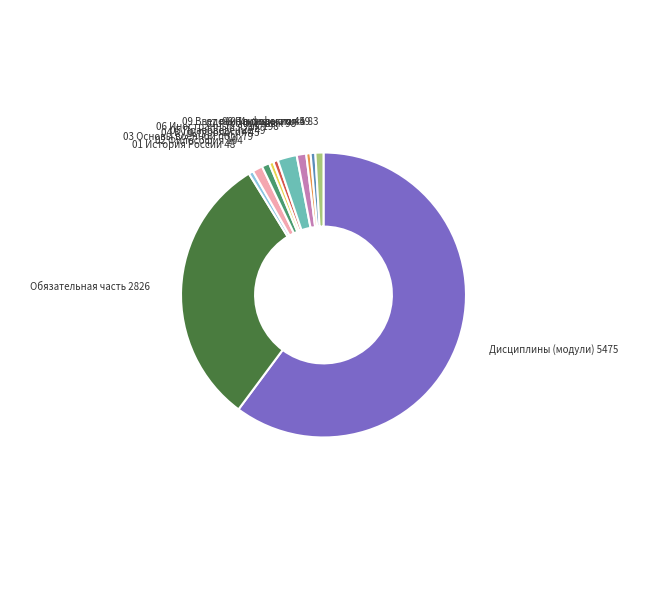

Is there a majority slice in this chart?

Yes